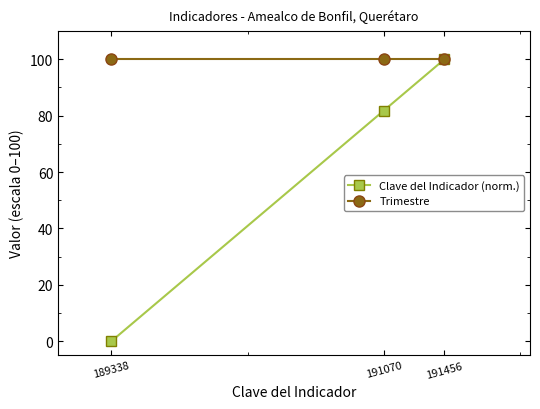

What is the sum of the Clave del Indicador (norm.) values at 189338 and 191070?

81.8